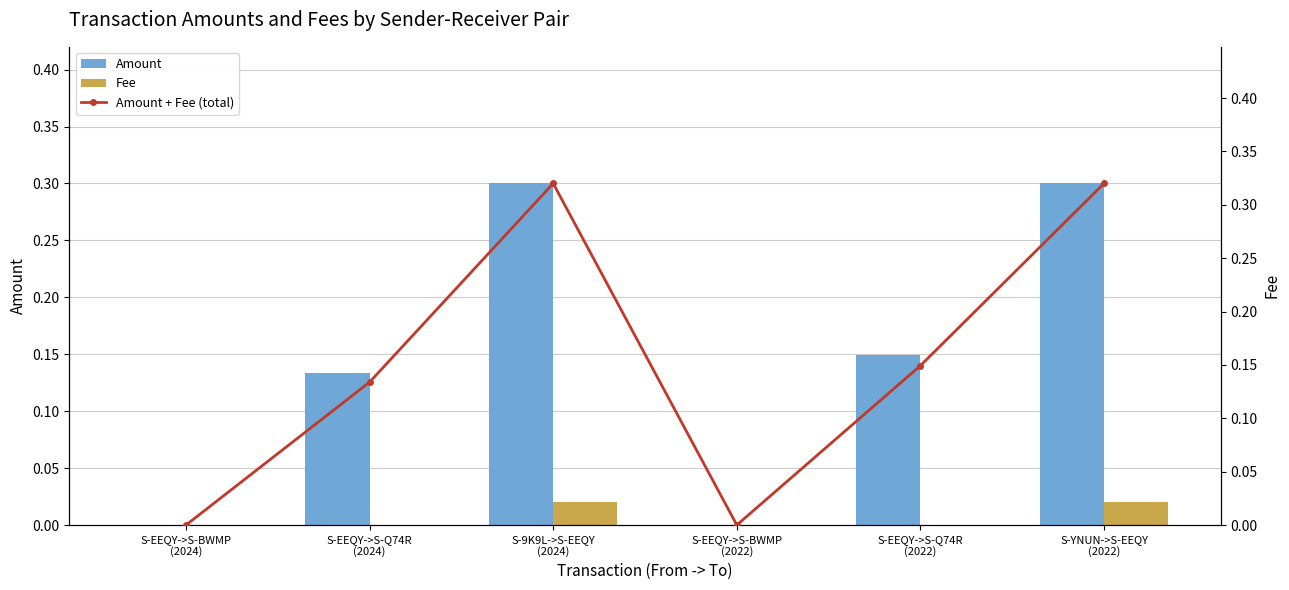

What value does the Amount + Fee (total) series have at S-EEQY->S-Q74R
(2024)?

0.1